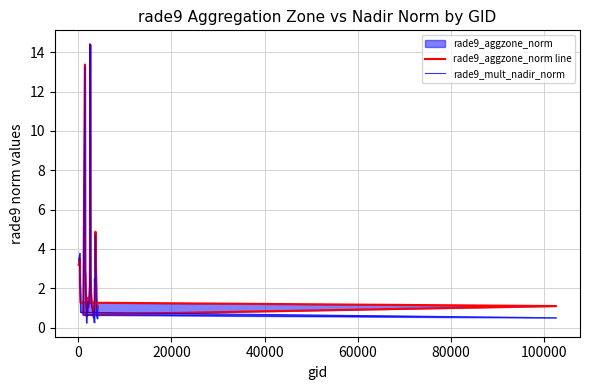

What is the difference between the maximum and minimum values in the rade9_mult_nadir_norm series?

14.2